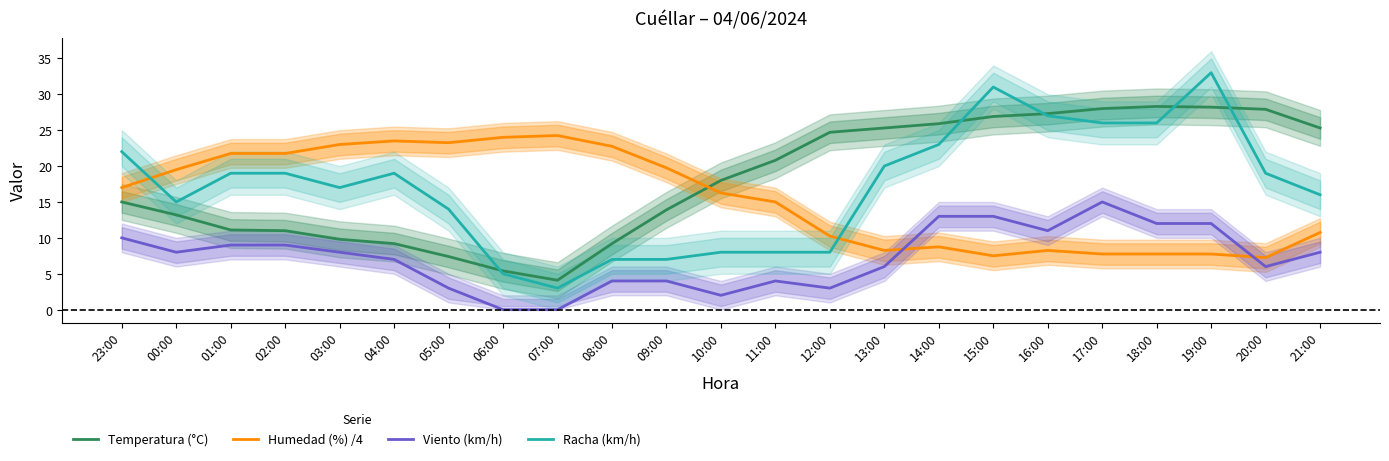

How many interior local peaks does the Humedad (%) /4 series have?

4